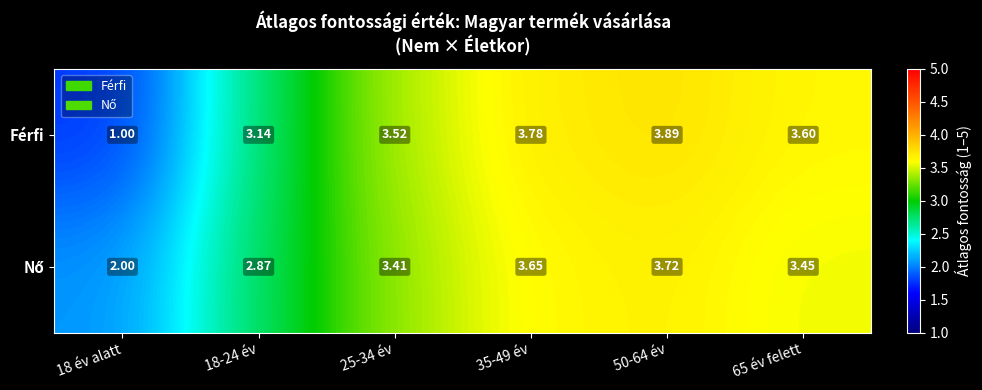

Which series has the widest spread of values?

Férfi